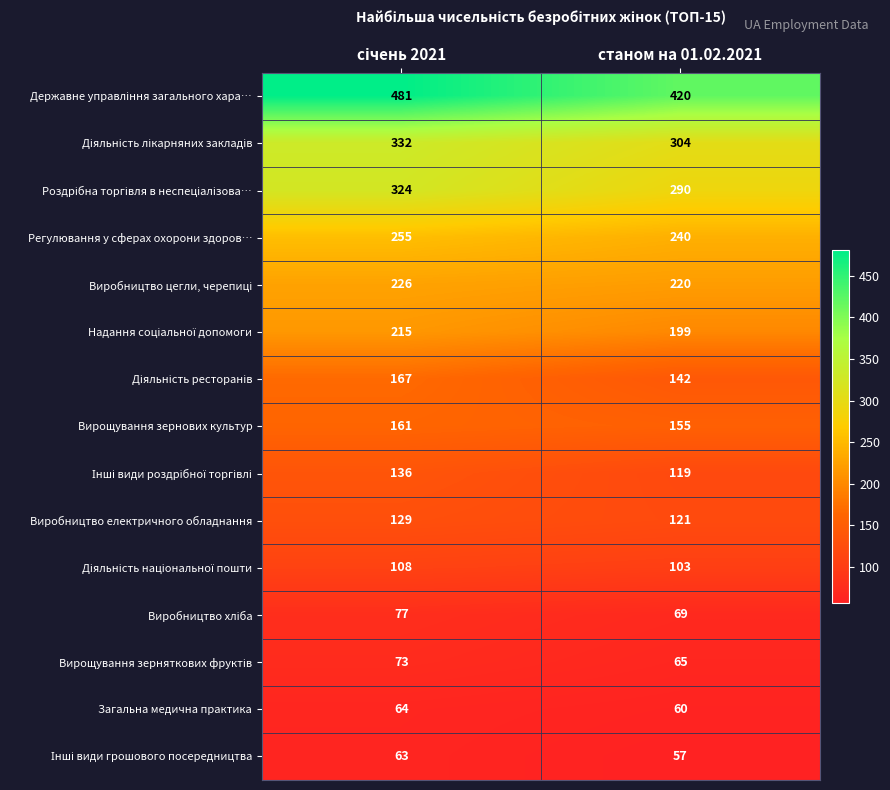

At how many categories does at least one series exceed 167?

2